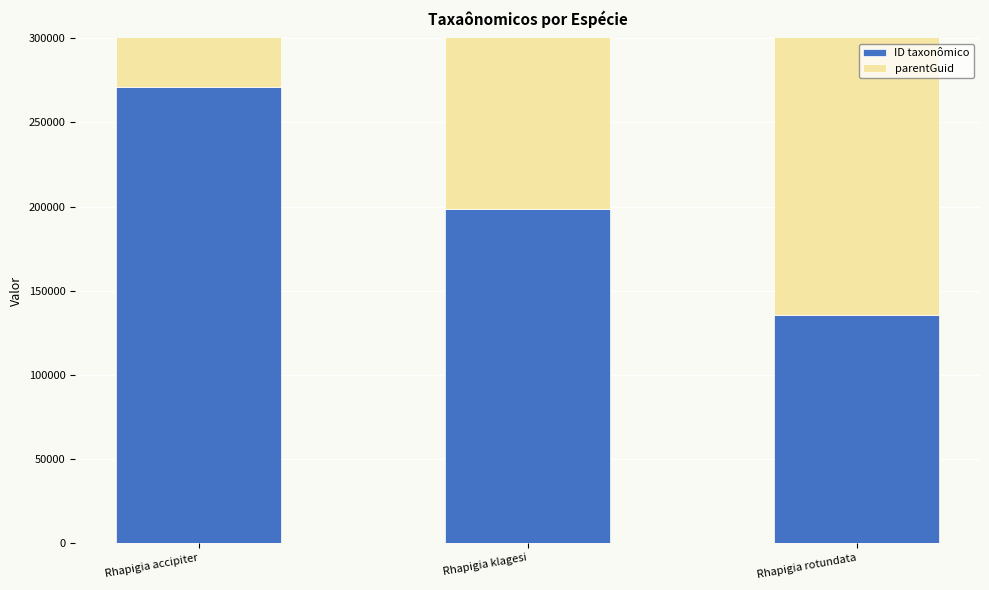

The parentGuid series shows 198318 at Rhapigia klagesi. True or false?

True